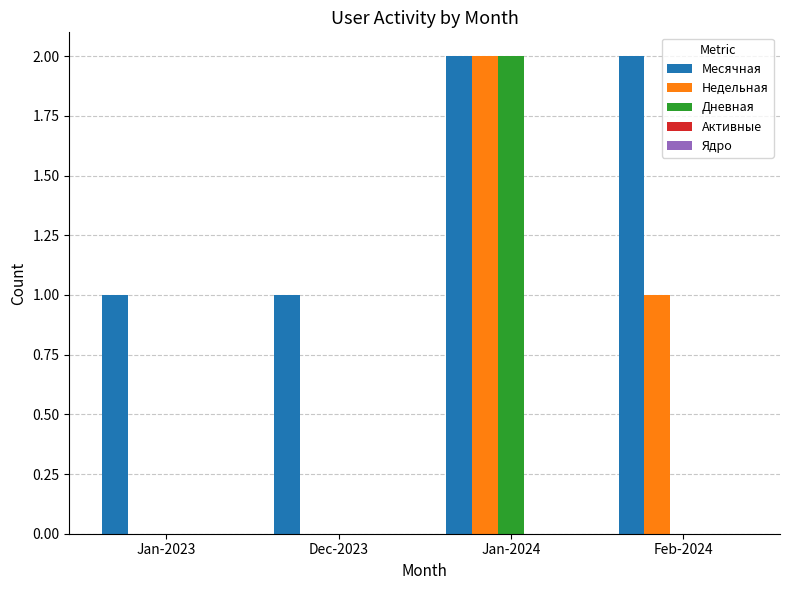

What is the sum of the Недельная values at Jan-2024 and Feb-2024?

3